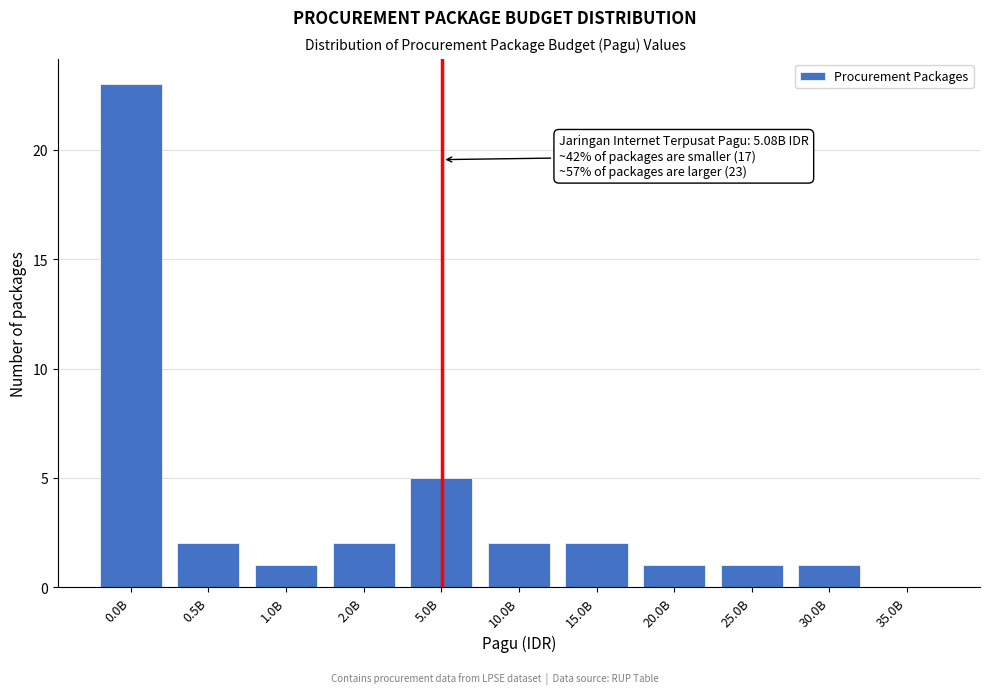

Reading left to right, extract all data points from this chart.

0.0B=23	0.5B=2	1.0B=1	2.0B=2	5.0B=5	10.0B=2	15.0B=2	20.0B=1	25.0B=1	30.0B=1	35.0B=0